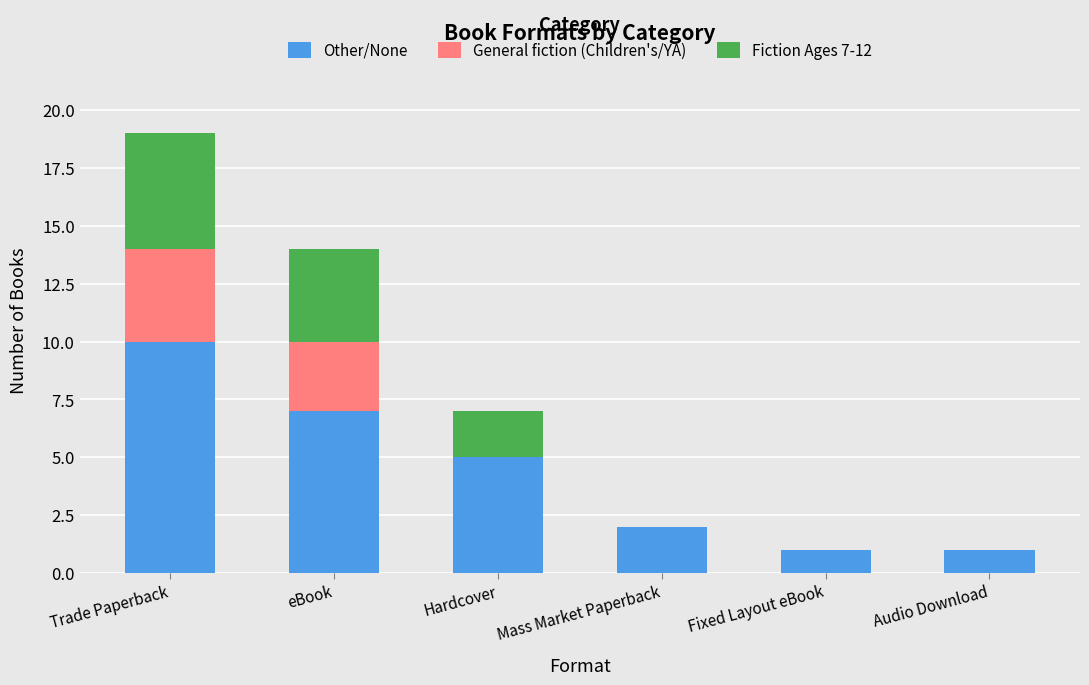

At which label is Other/None closest to 5?

Hardcover